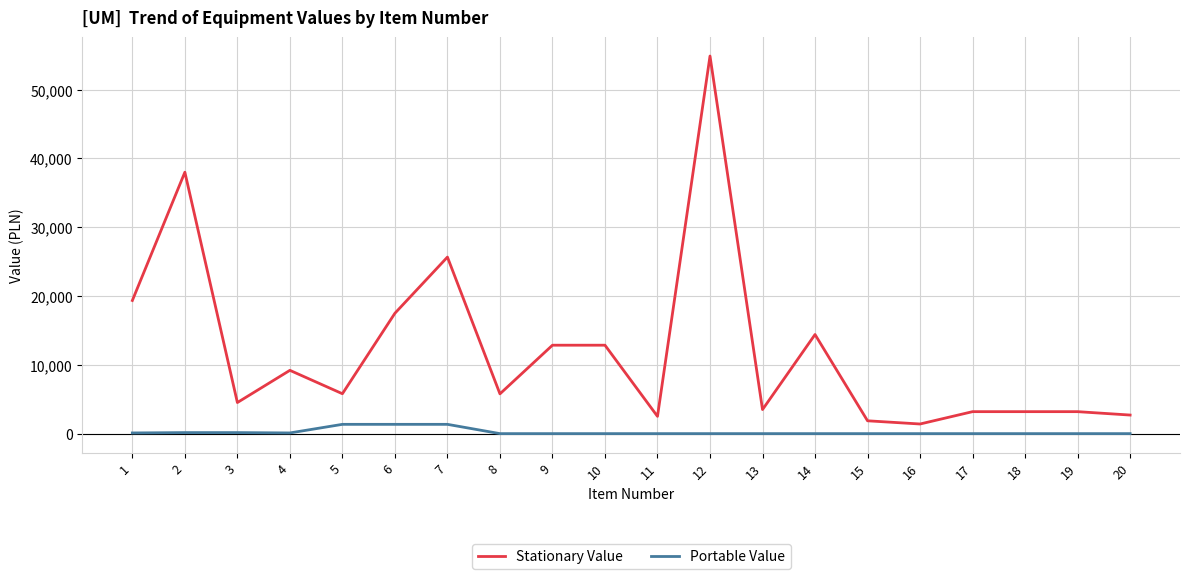

Rank the series by their average value, from highest to lowest.

Stationary Value, Portable Value